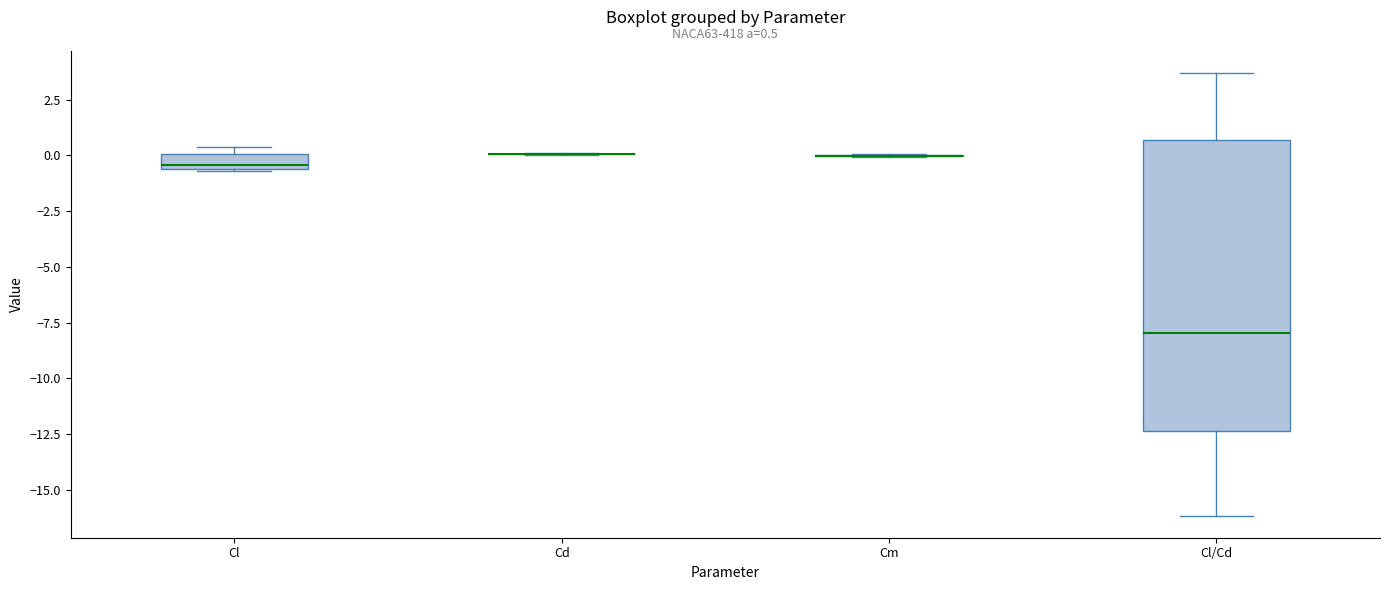

Comparing the boxes themselves (not the whiskers), which one is the tallest?

Cl/Cd